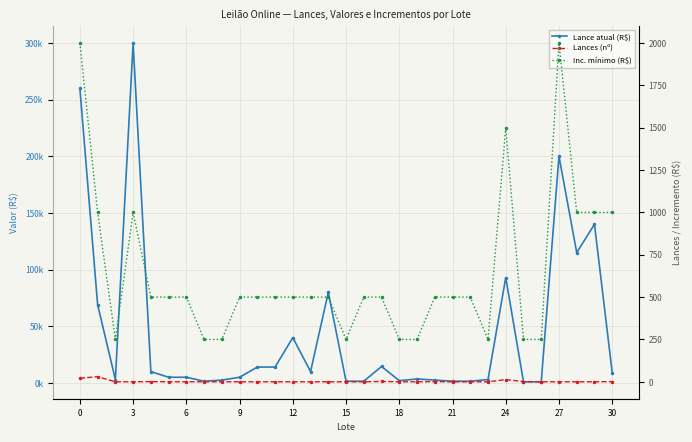

True or false: Lance atual (R$) has a value of 1500 at 22.

True